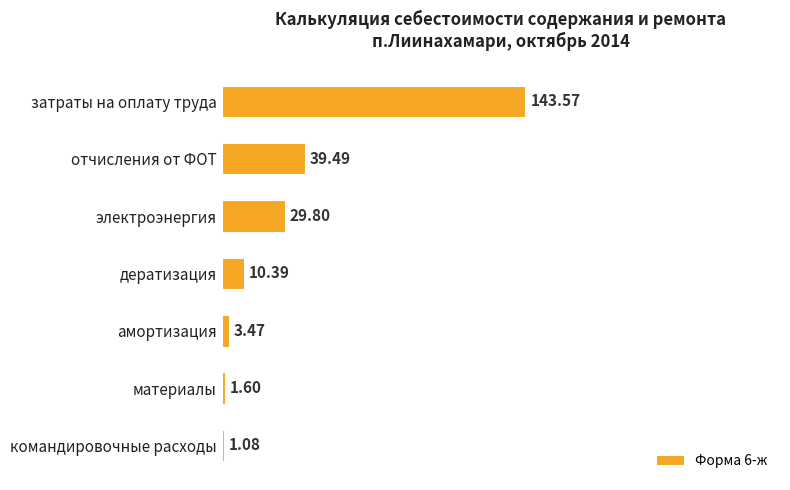

At which category does the chart reach its minimum across all series?

командировочные расходы